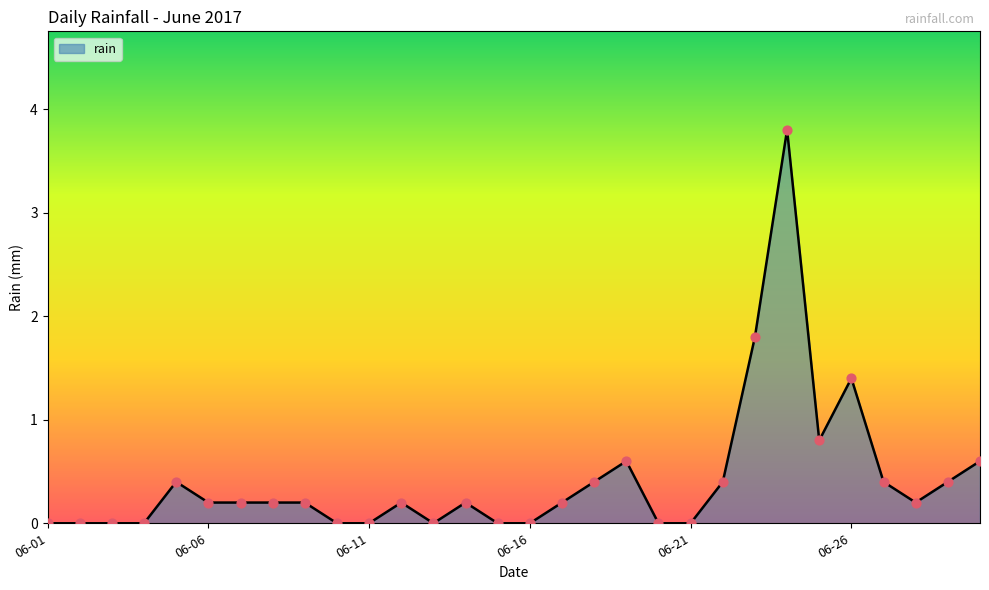

Does the chart have visible grid lines?

No